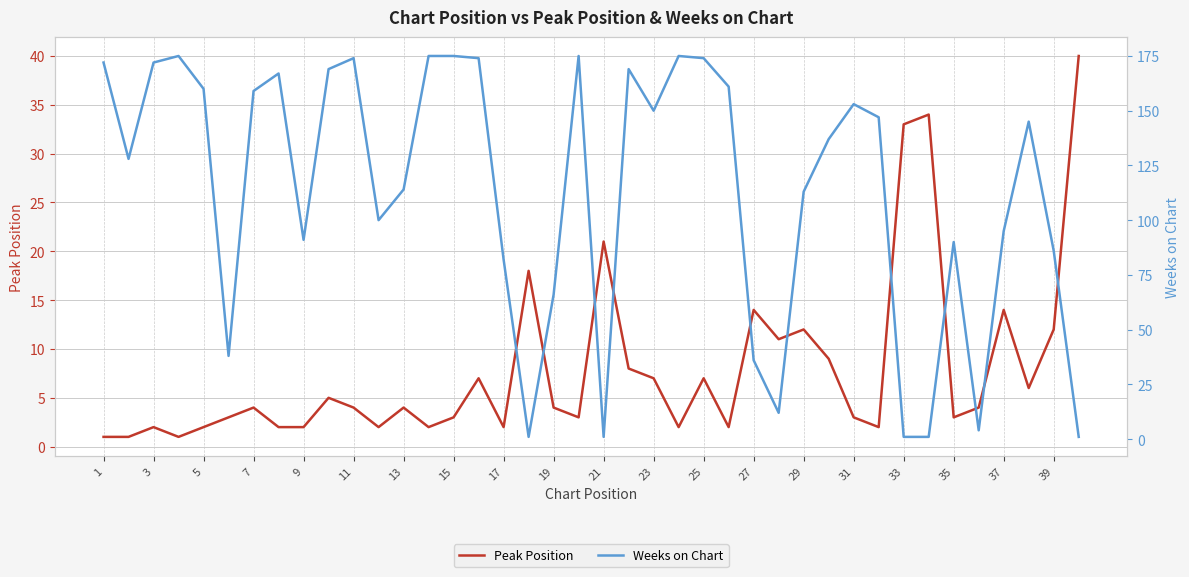

At how many categories does at least one series exceed 149?

18